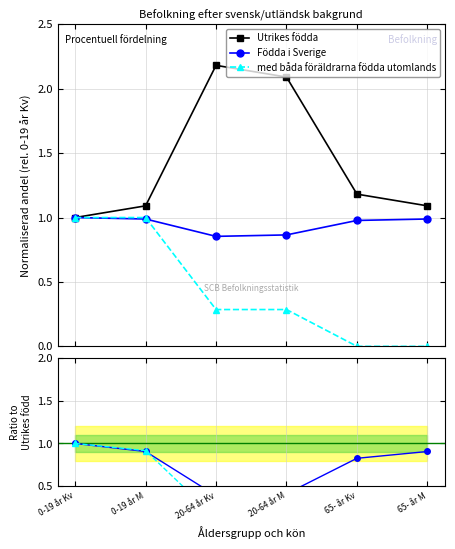

Rank the series by their maximum value, from highest to lowest.

Utrikes födda, Födda i Sverige, med båda föräldrarna födda utomlands